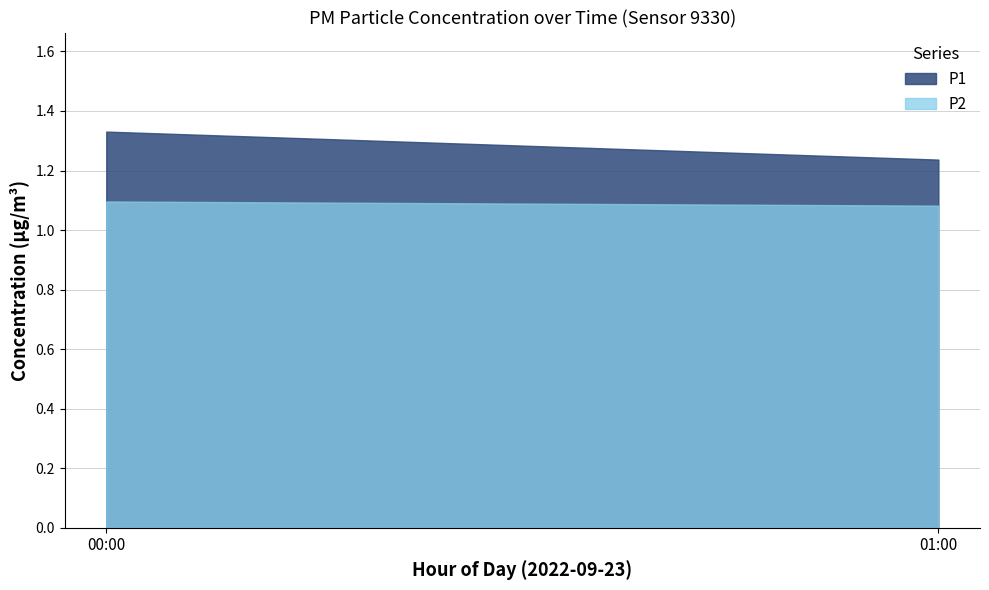

List the series in order of their peak value, highest first.

P1, P2